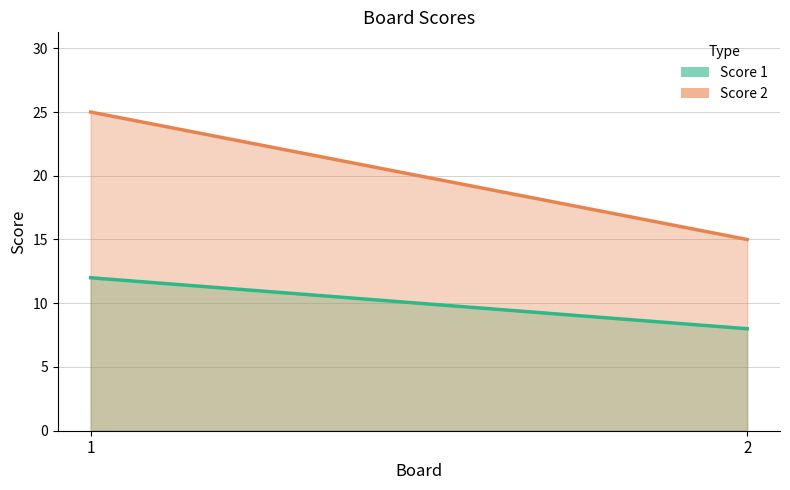

Which series has the largest total across all categories?

Score 2